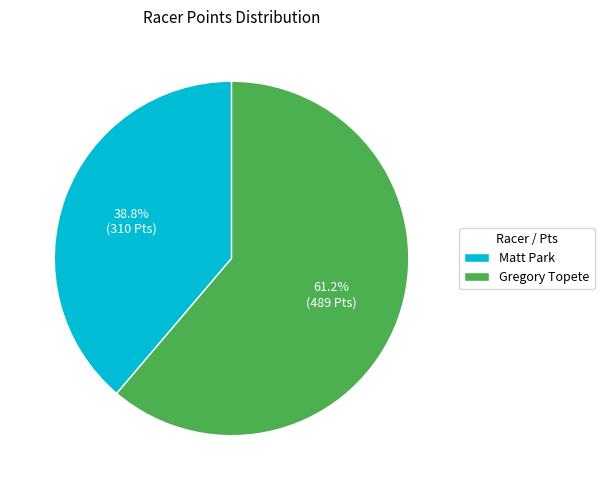

True or false: Matt Park accounts for 25% of the total.

False